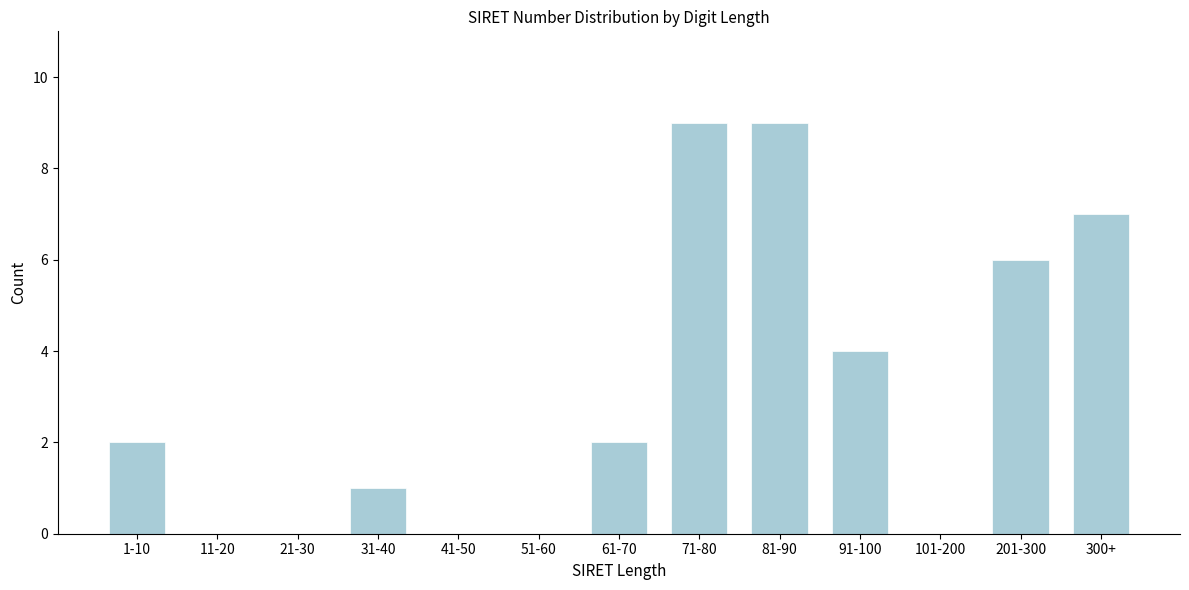

Reading left to right, list all the values displayed in this chart.

1-10=2	11-20=0	21-30=0	31-40=1	41-50=0	51-60=0	61-70=2	71-80=9	81-90=9	91-100=4	101-200=0	201-300=6	300+=7